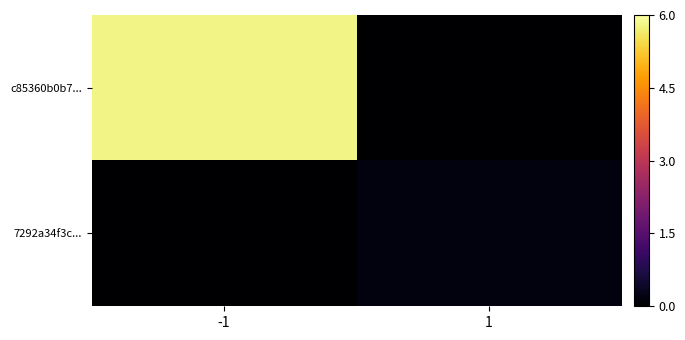

Between -1 and 1, which series saw the biggest shift?

c85360b0b7...